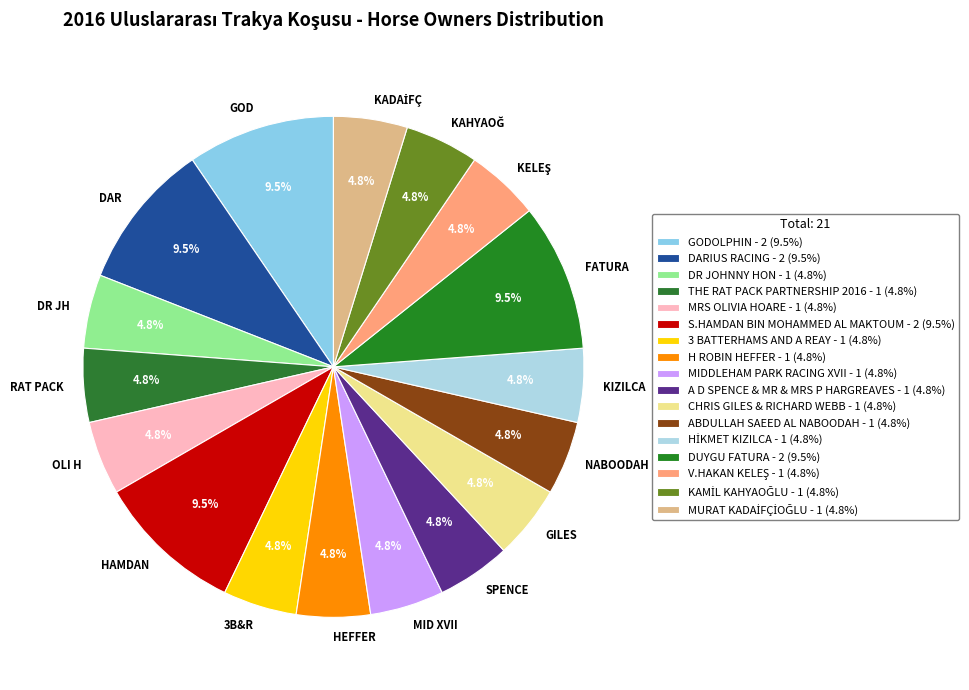

Is the sum of S.HAMDAN BIN MOHAMMED AL MAKTOUM and 3 BATTERHAMS AND A REAY greater than half?

No